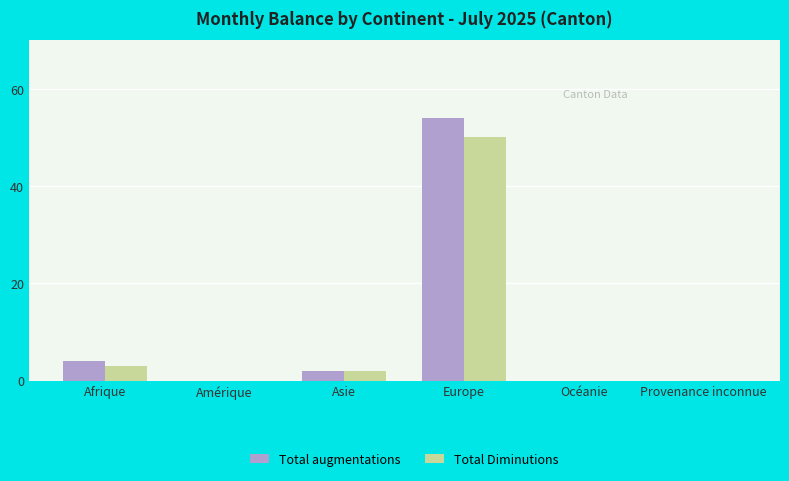

Reading right to left, list all the values displayed in this chart.

Total augmentations: 0	0	54	2	0	4
Total Diminutions: 0	0	50	2	0	3